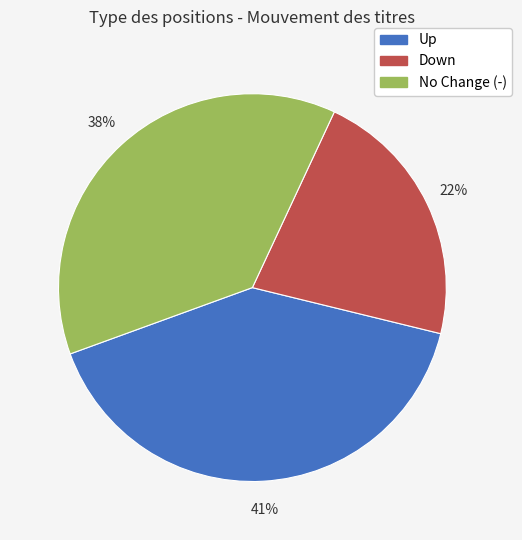

To the nearest percent, what is the average slice percentage?

33%